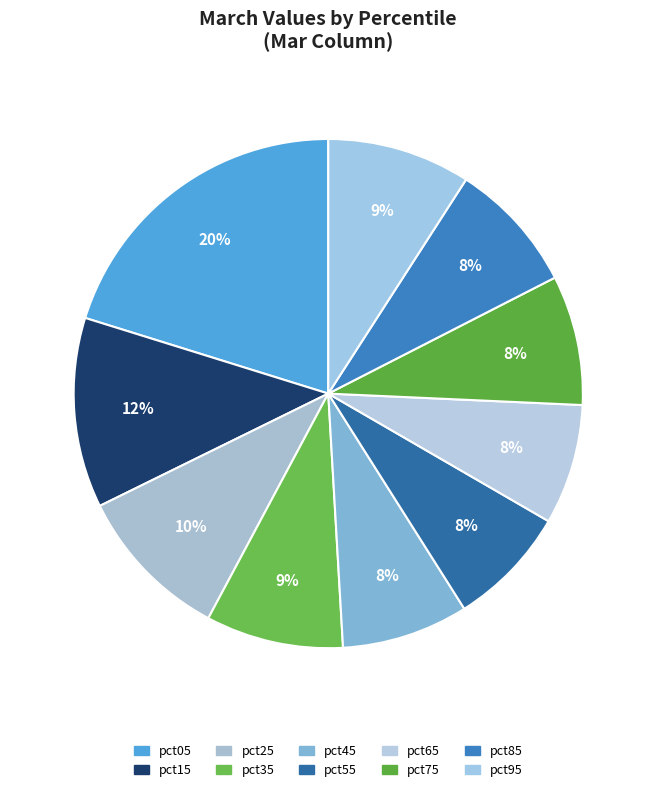

To the nearest percent, what percentage of the pie is pct85?

8%